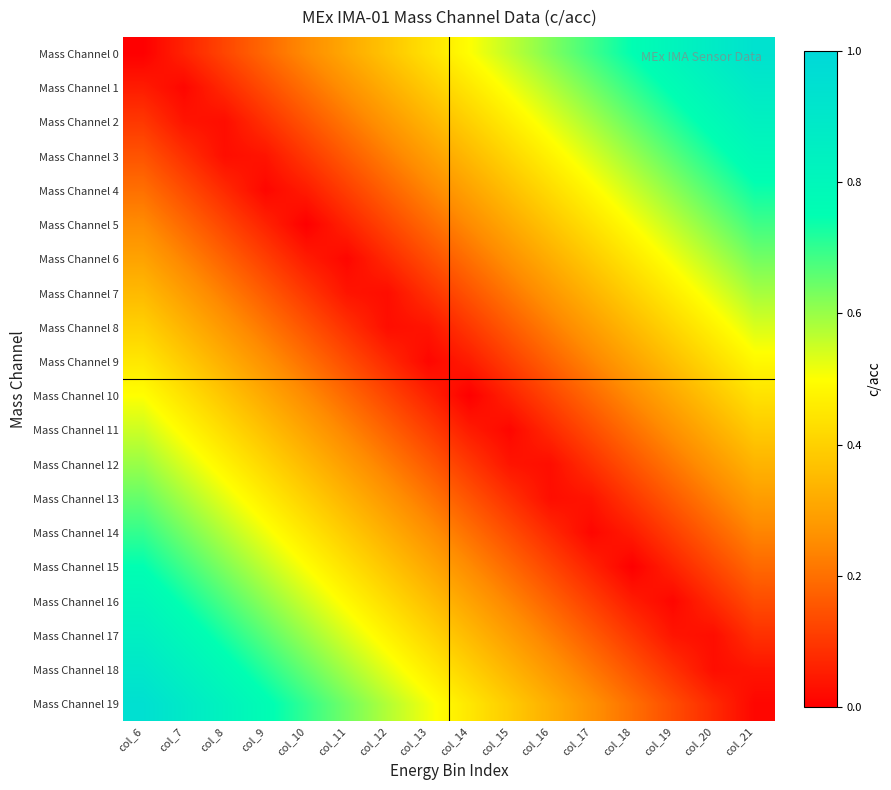

List the series in order of their peak value, highest first.

Mass Channel 19, Mass Channel 0, Mass Channel 18, Mass Channel 1, Mass Channel 17, Mass Channel 2, Mass Channel 16, Mass Channel 3, Mass Channel 15, Mass Channel 4, Mass Channel 14, Mass Channel 5, Mass Channel 13, Mass Channel 6, Mass Channel 12, Mass Channel 7, Mass Channel 11, Mass Channel 8, Mass Channel 10, Mass Channel 9